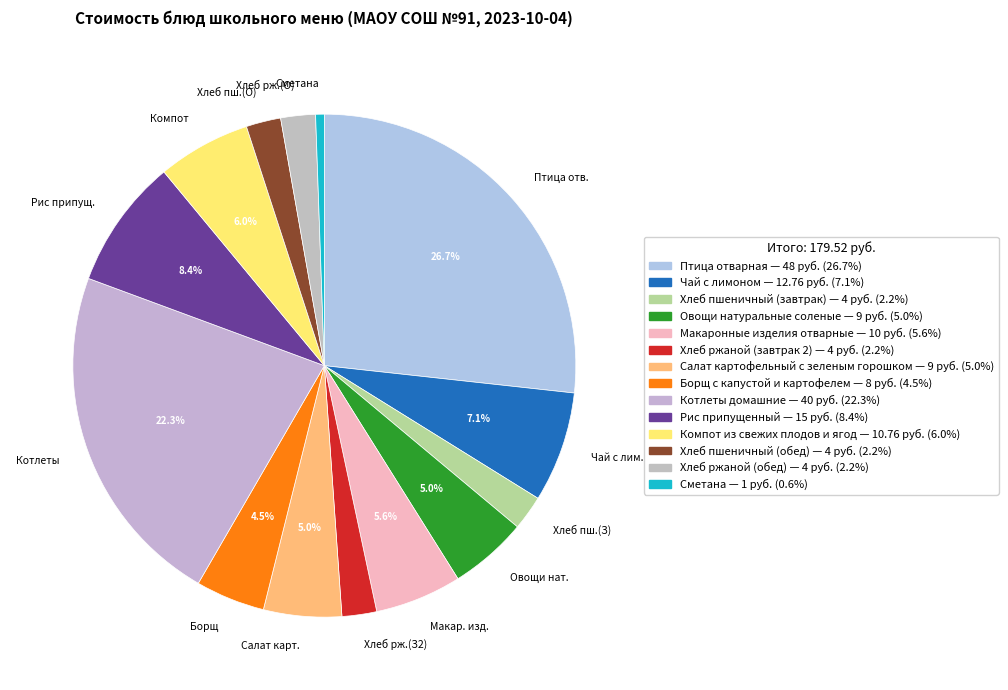

How much of the chart is everything except Чай с лим.?

92.9%